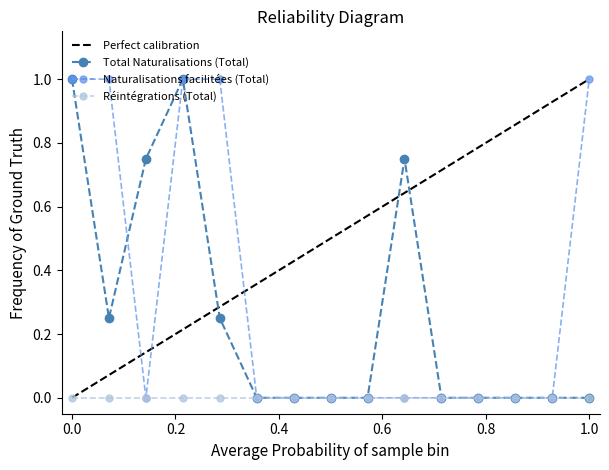

What is the maximum value for Naturalisations facilitées (Total)?

1.0